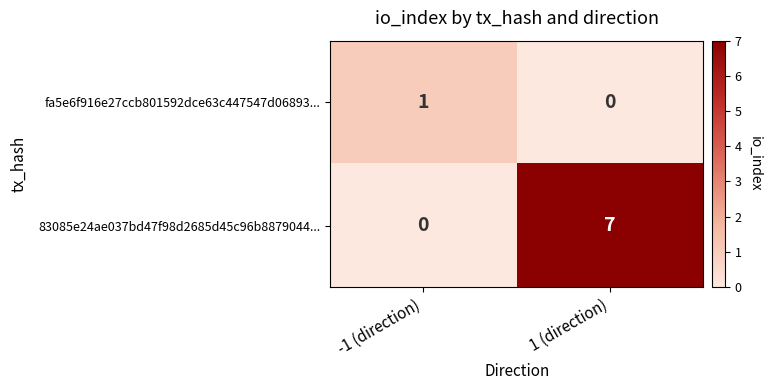

At how many categories does at least one series exceed 4?

1